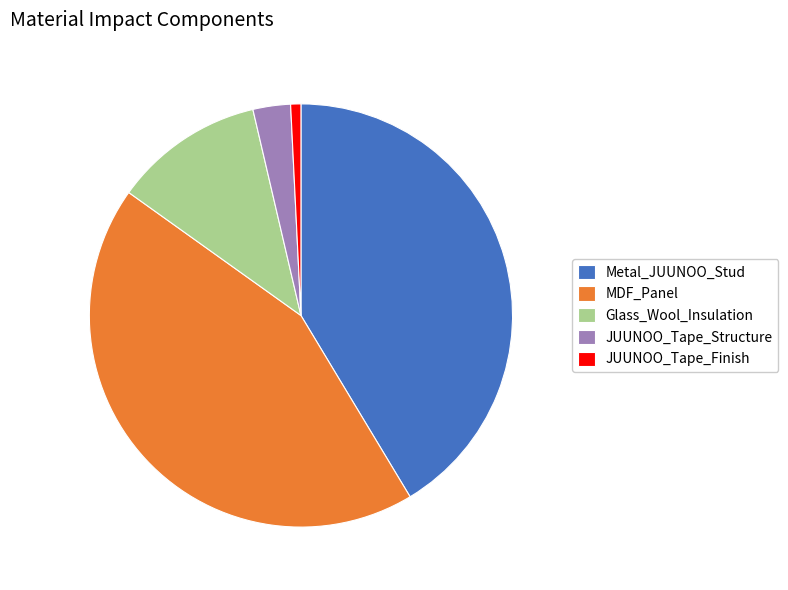

Do JUUNOO_Tape_Finish and Glass_Wool_Insulation together represent more than half of the pie?

No